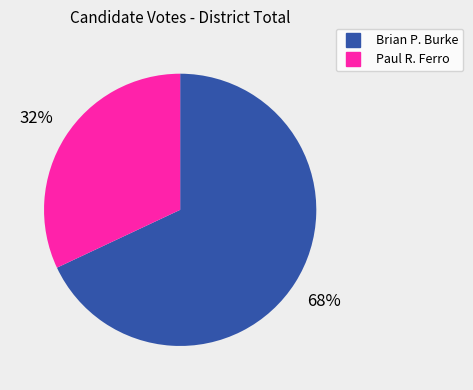

How many segments does this pie chart have?

2